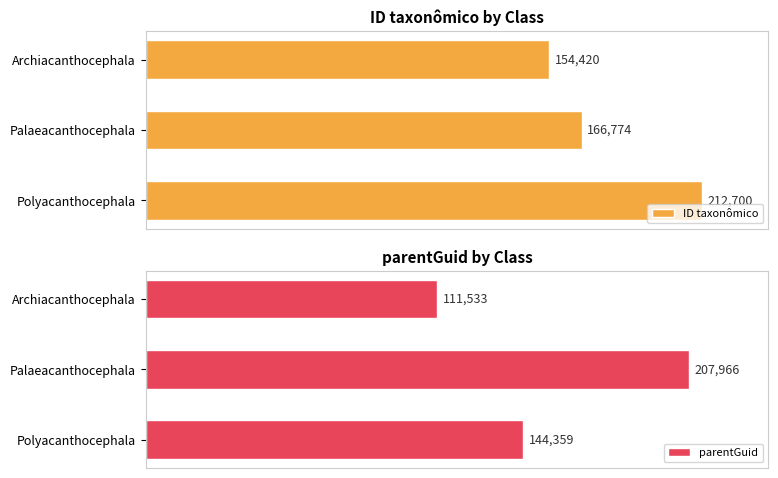

What is the average value of the parentGuid series?

154619